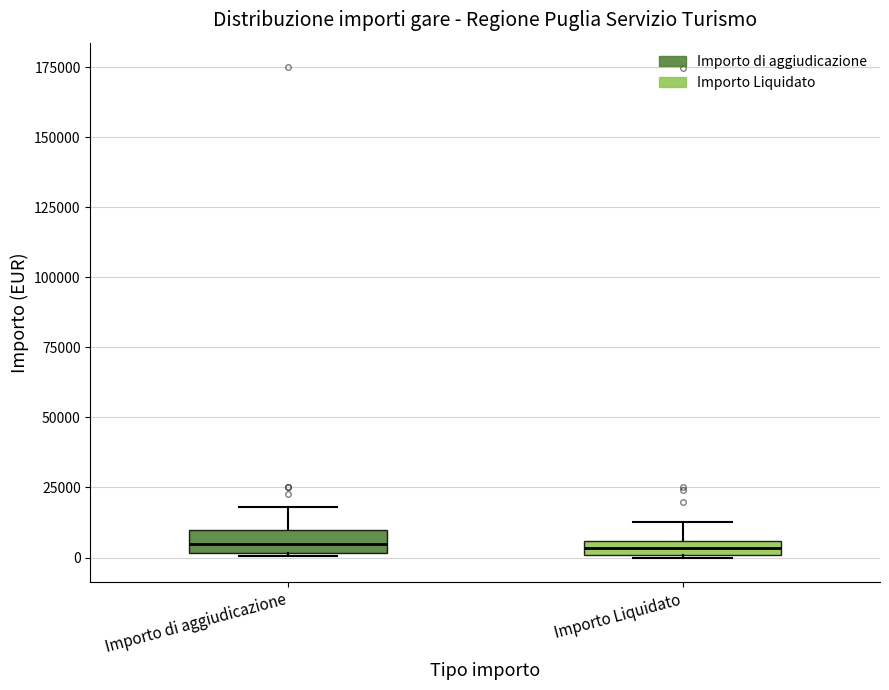

Where is the lower edge of the box for Importo Liquidato on the y-axis? The values are not printed on the chart, so give them approximately, as read against the axis.

0